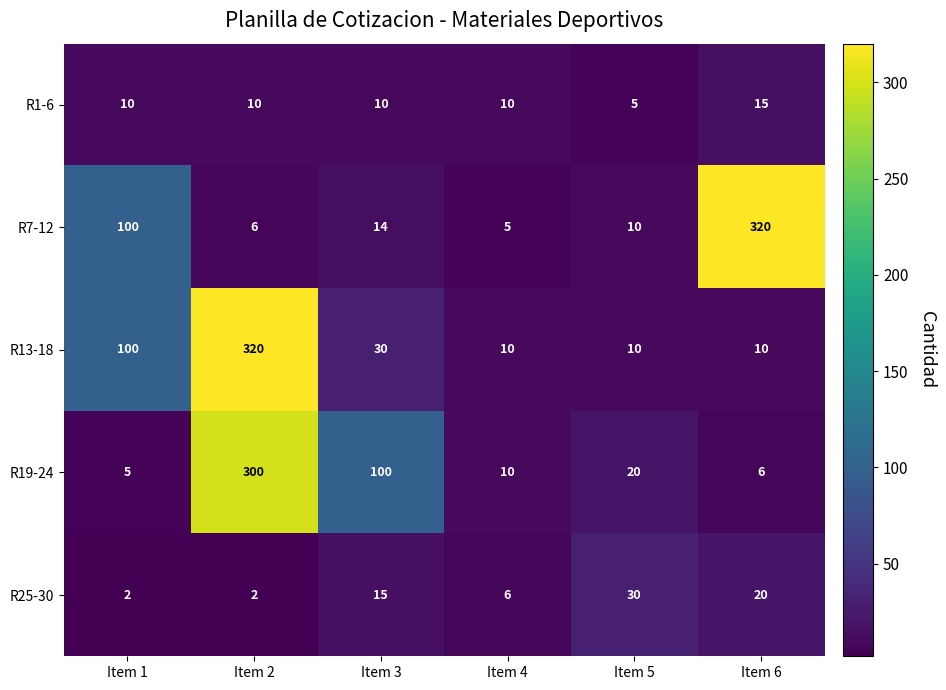

What is the sum of all R13-18 values?

480